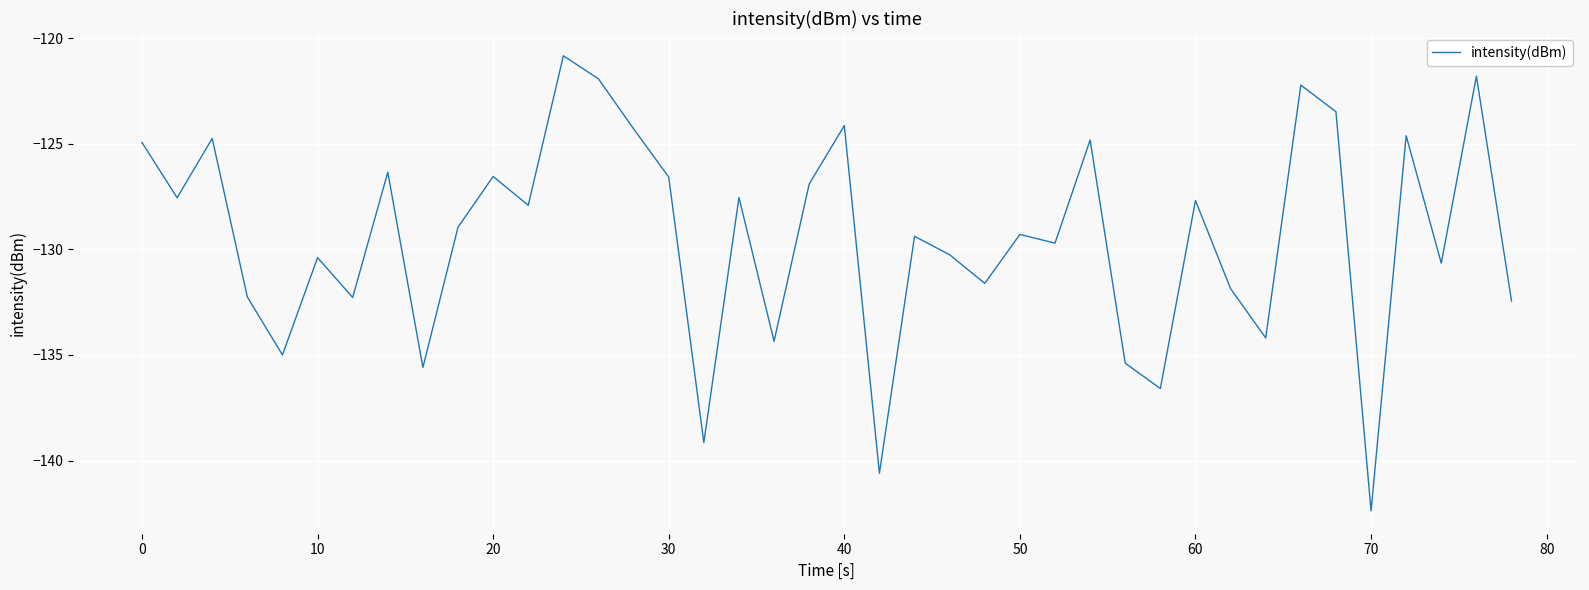

What is the maximum value shown in the chart?

-120.8